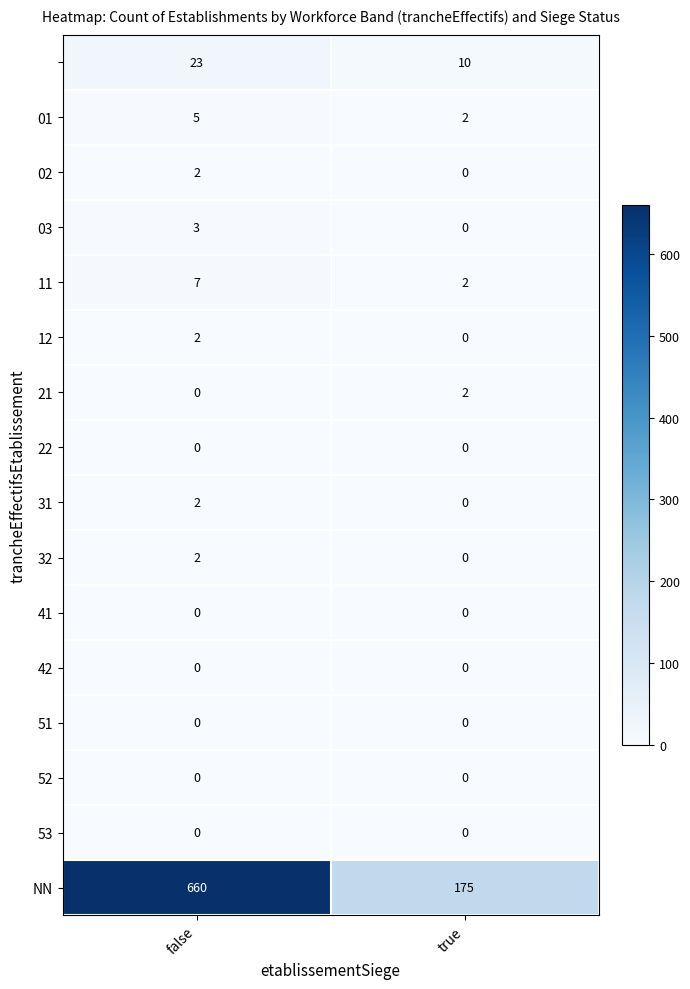

What is the total value across all series at false?

706